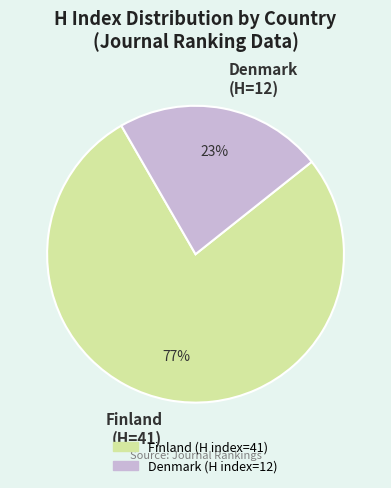

Does any single category account for the majority?

Yes